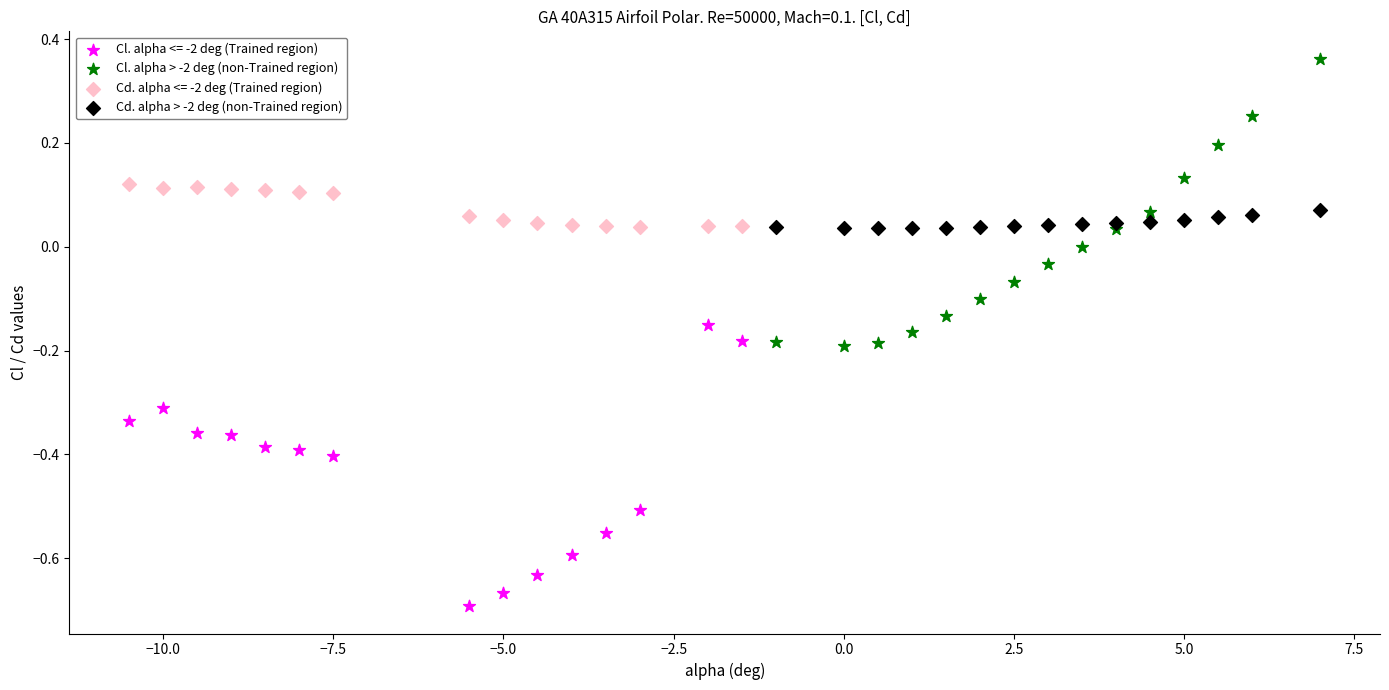

Which series reaches the maximum Y coordinate?

Cl. alpha > -2 deg (non-Trained region)